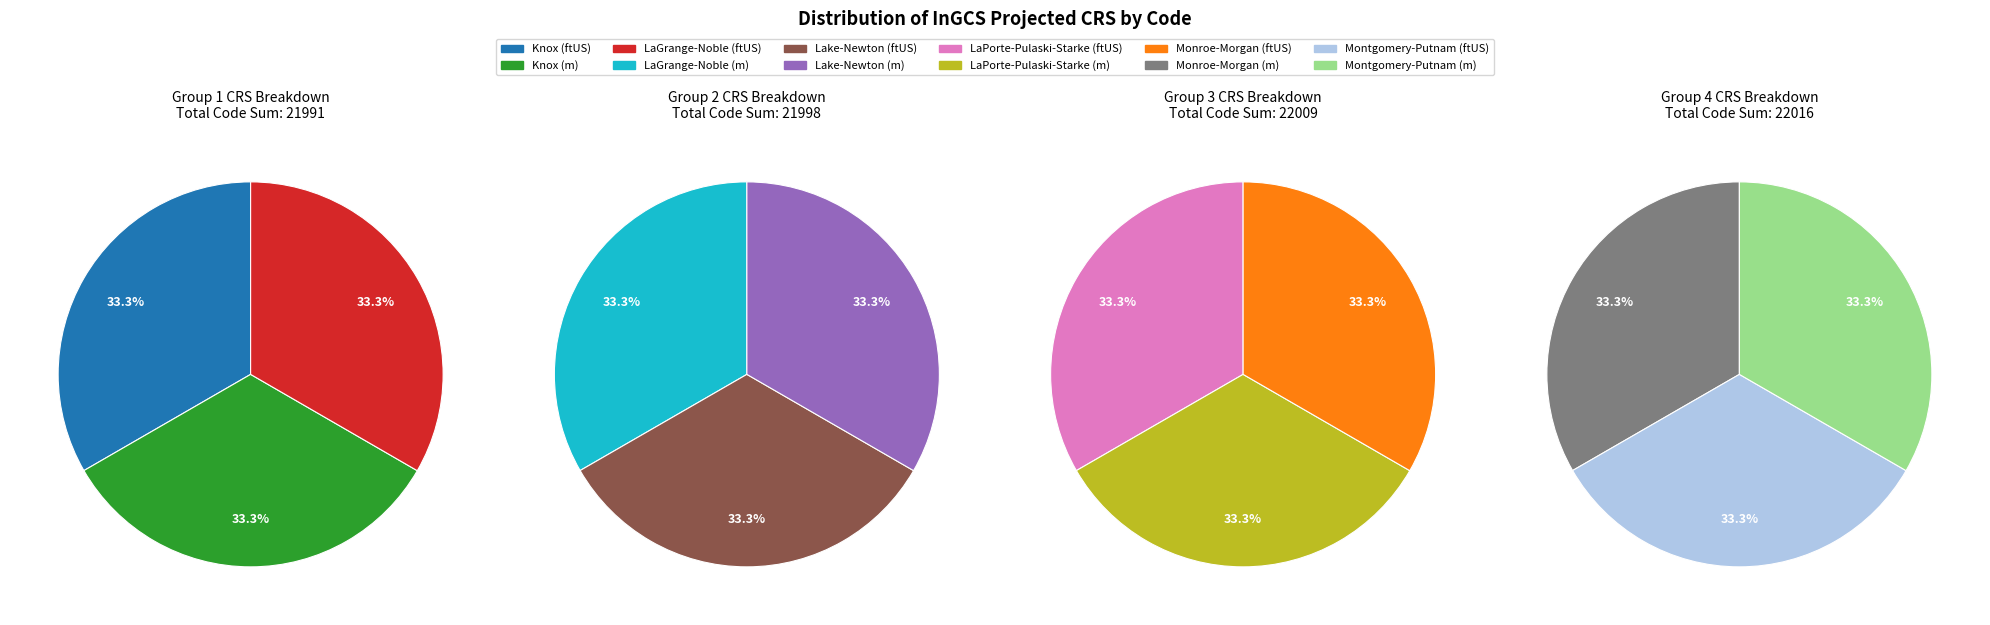

To the nearest percent, what portion does Monroe-Morgan (m) represent?

8%